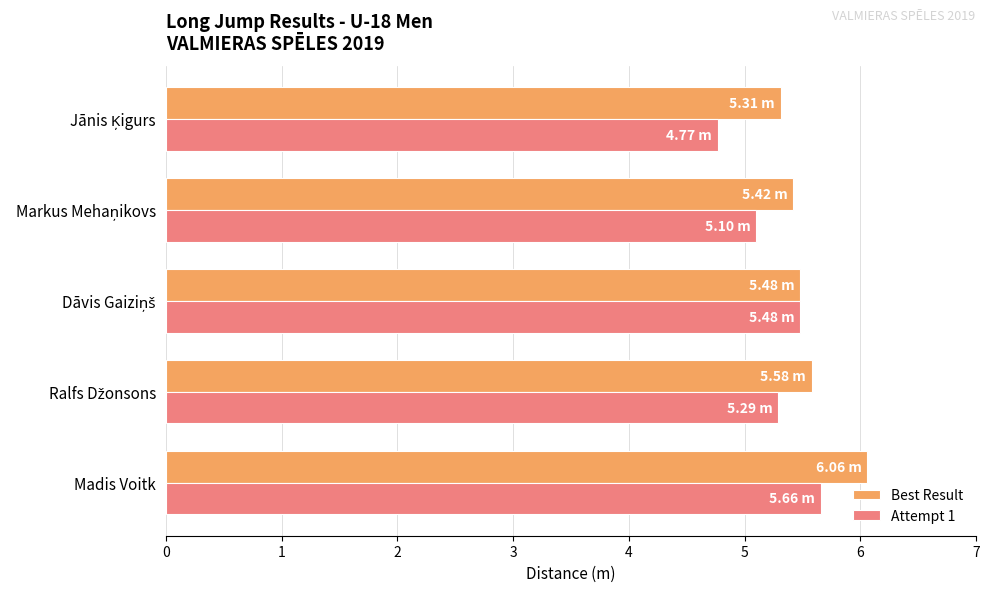

Rank the series at Madis Voitk from highest to lowest value.

Best Result, Attempt 1